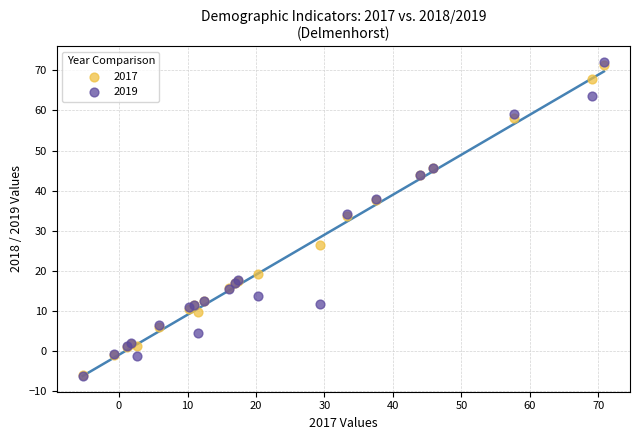

Which series reaches the maximum Y coordinate?

2019